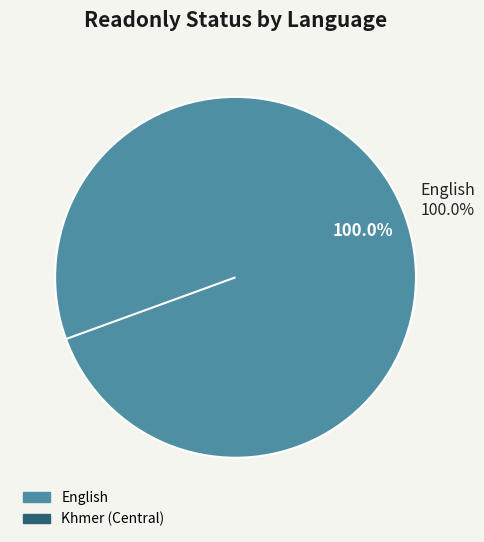

How many segments does this pie chart have?

2